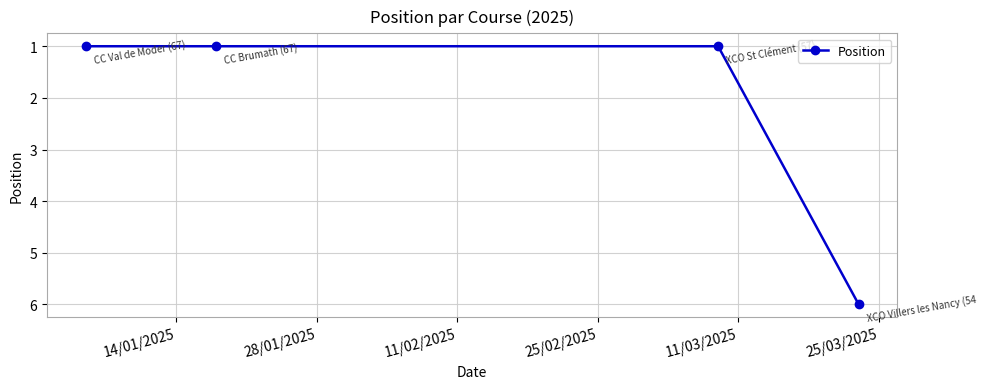

Reading right to left, list all the values displayed in this chart.

6	1	1	1